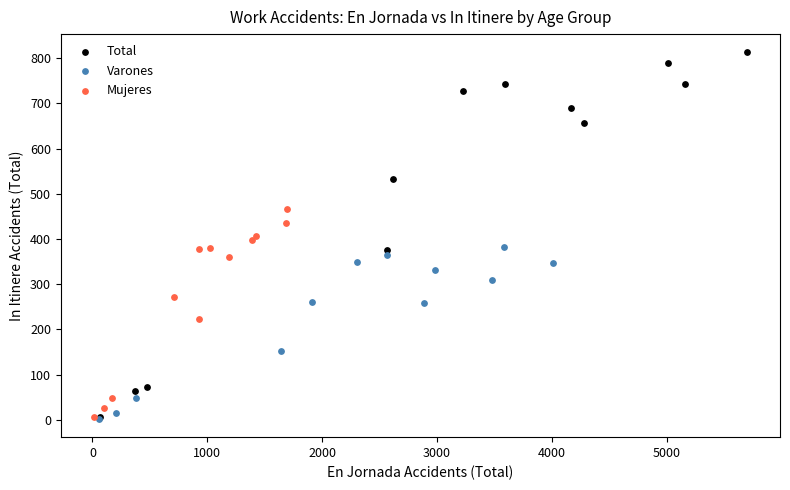

Which series contains the highest Y value?

Total